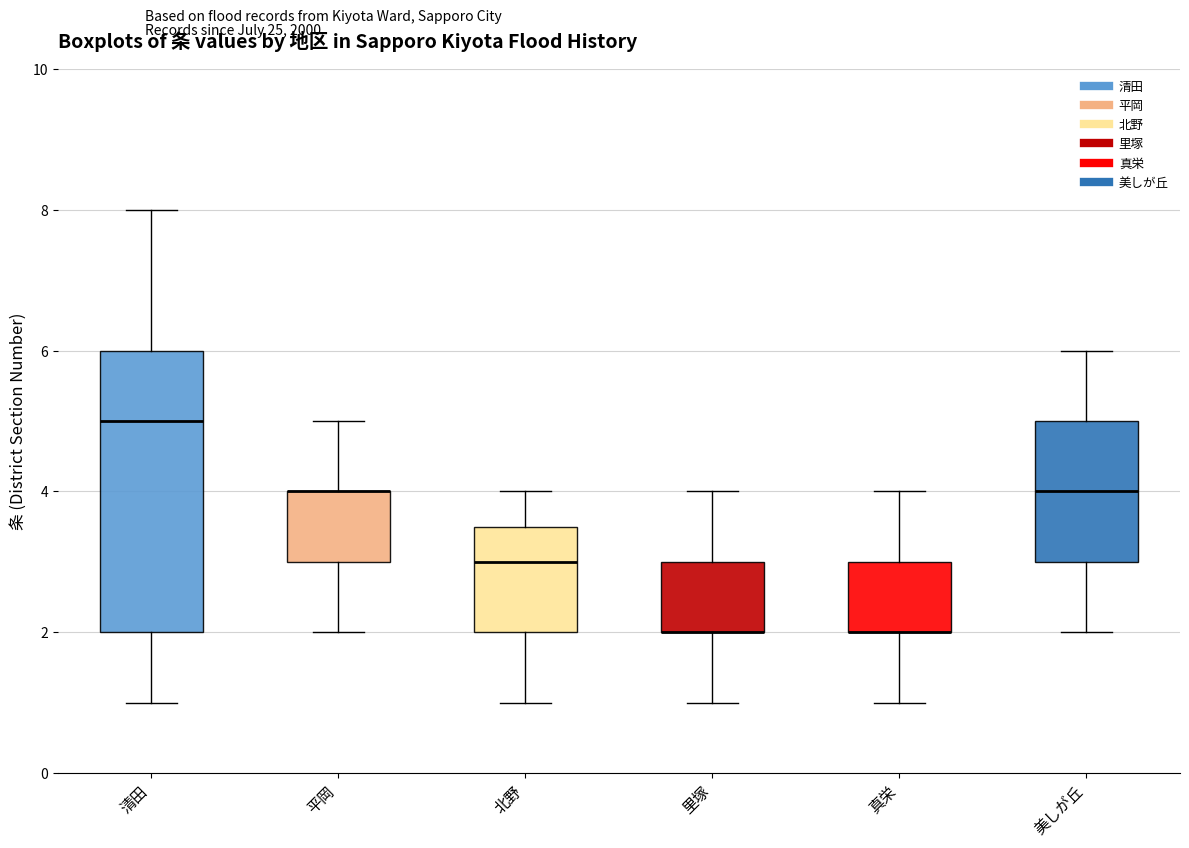

Where does the lower whisker of the box for 平岡 end on the y-axis? The values are not printed on the chart, so give them approximately, as read against the axis.

2.0